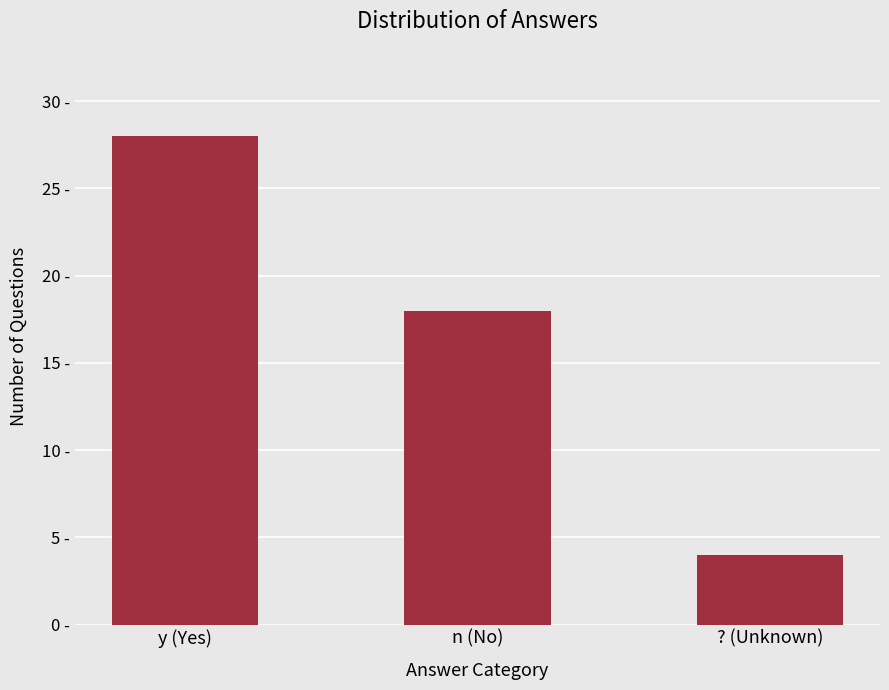

Does the chart contain stacked bars?

No